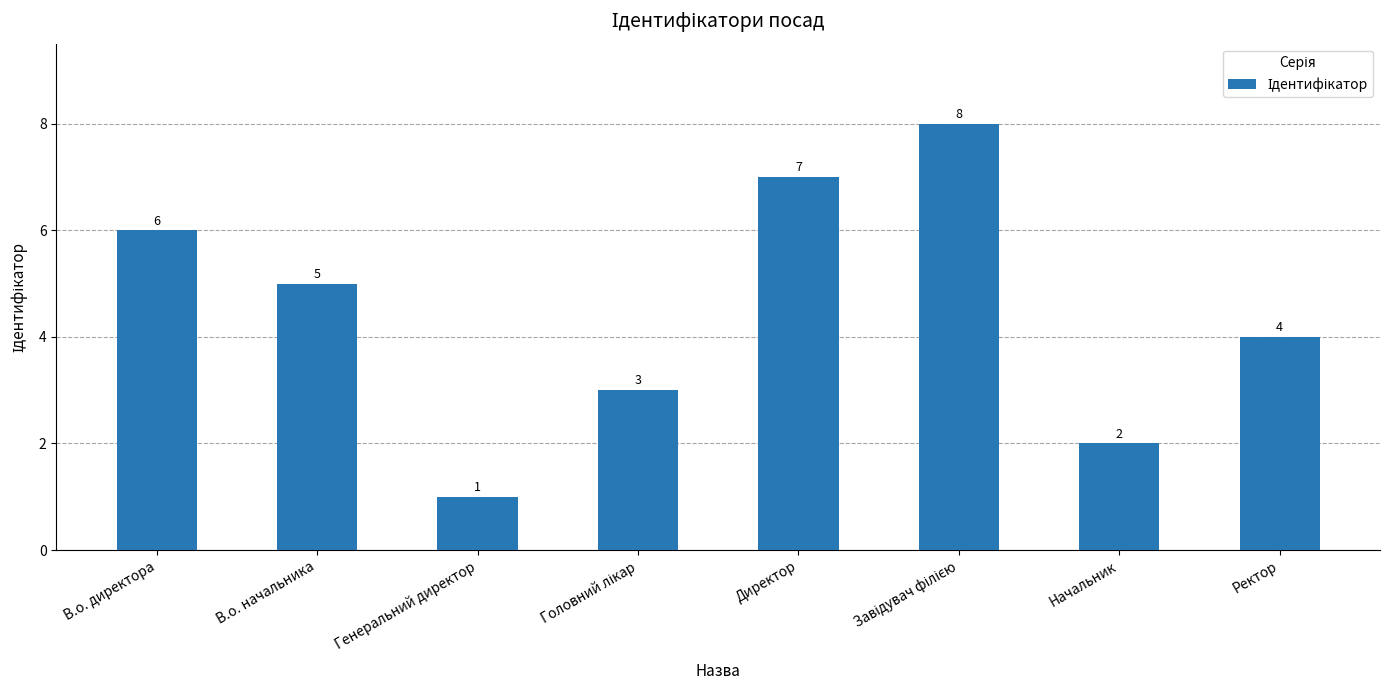

Which category has the lowest value across all series?

Генеральний директор